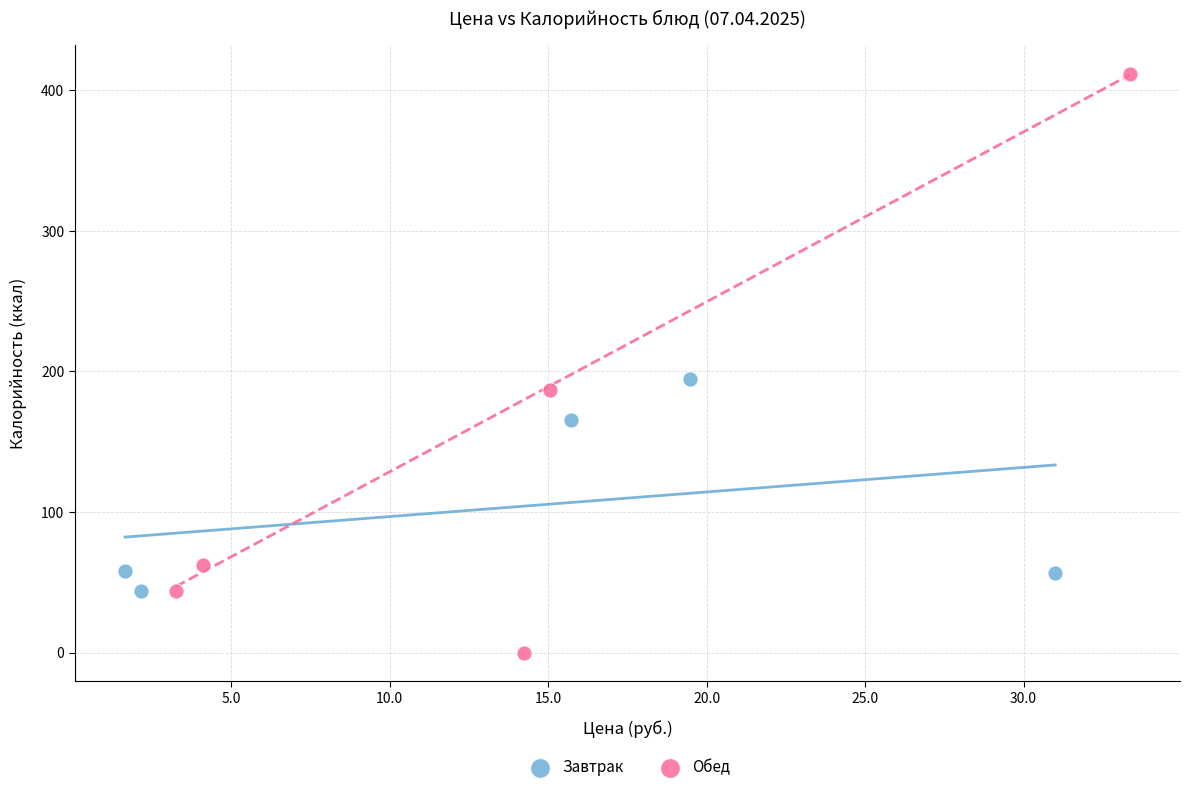

Which series reaches the maximum Y coordinate?

Обед